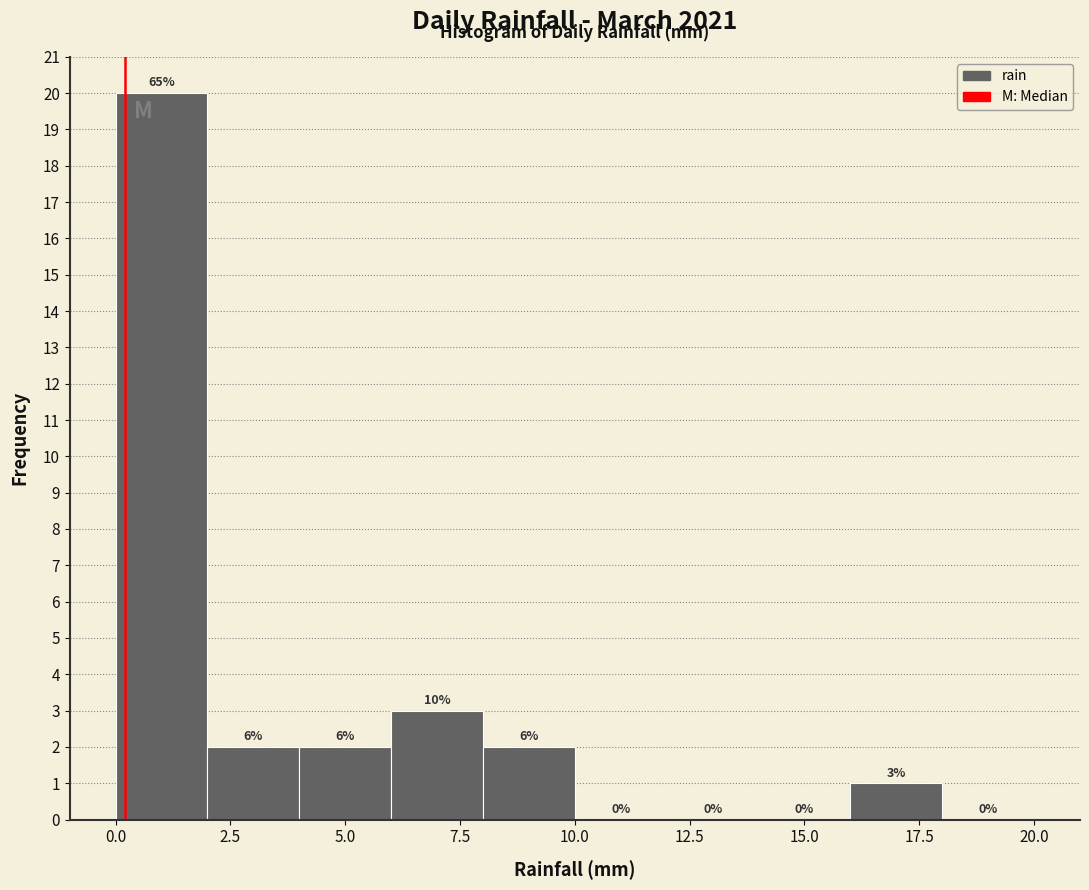

Over which range of the x-axis is the bar tallest?

0 to 2